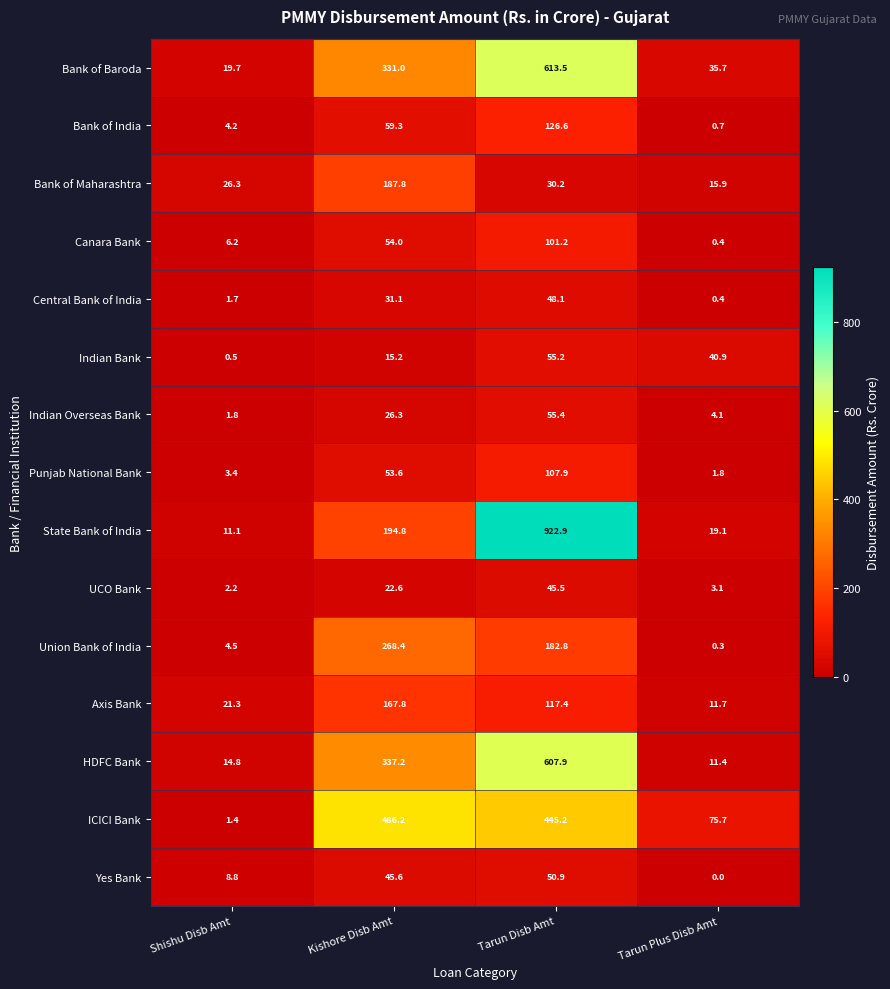

What value does the Central Bank of India series have at Tarun Plus Disb Amt?

0.4